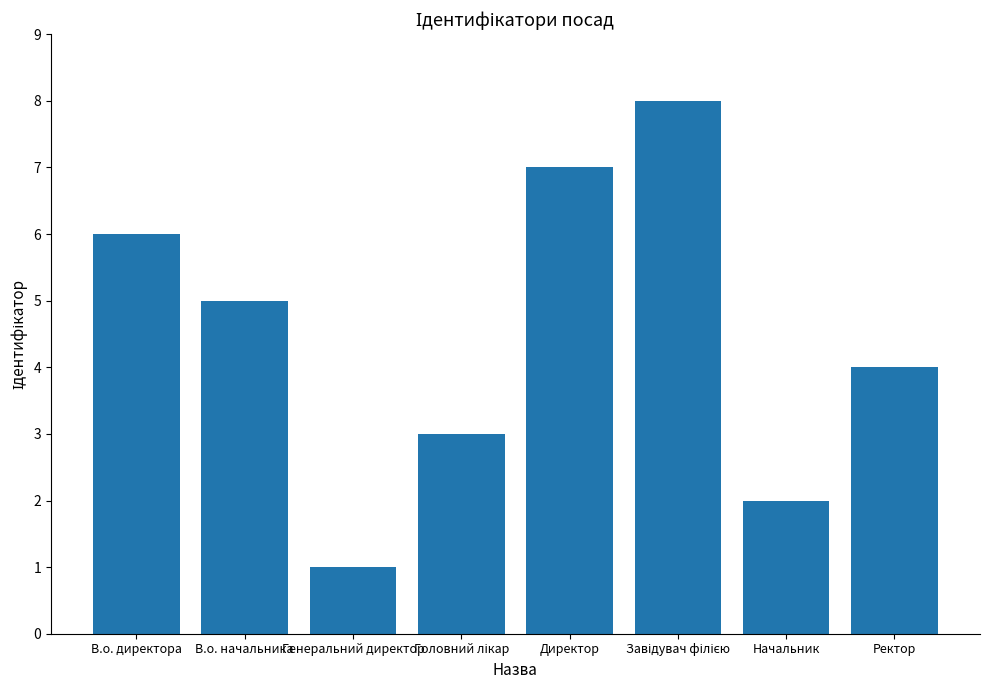

What position from the left is Начальник?

7